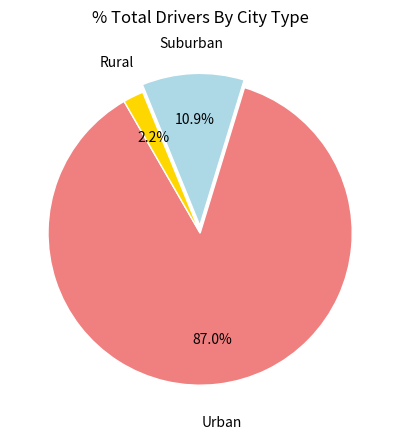

Is there a majority slice in this chart?

Yes